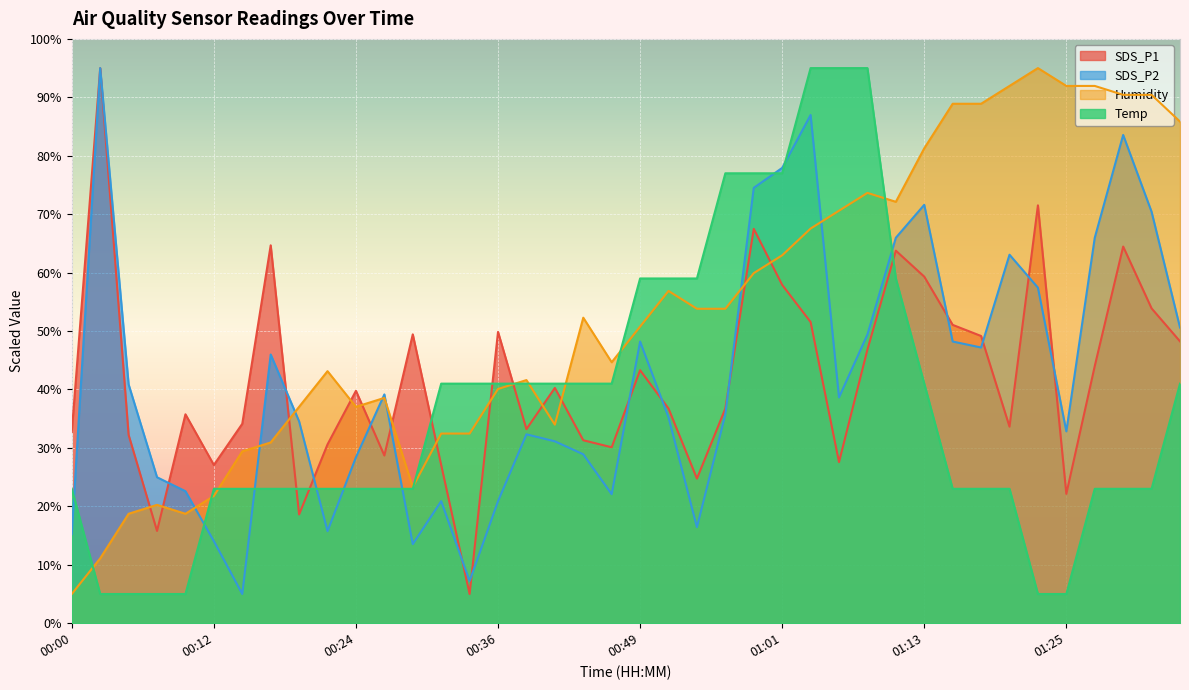

What are all the series names shown in the legend?

SDS_P1, SDS_P2, Humidity, Temp